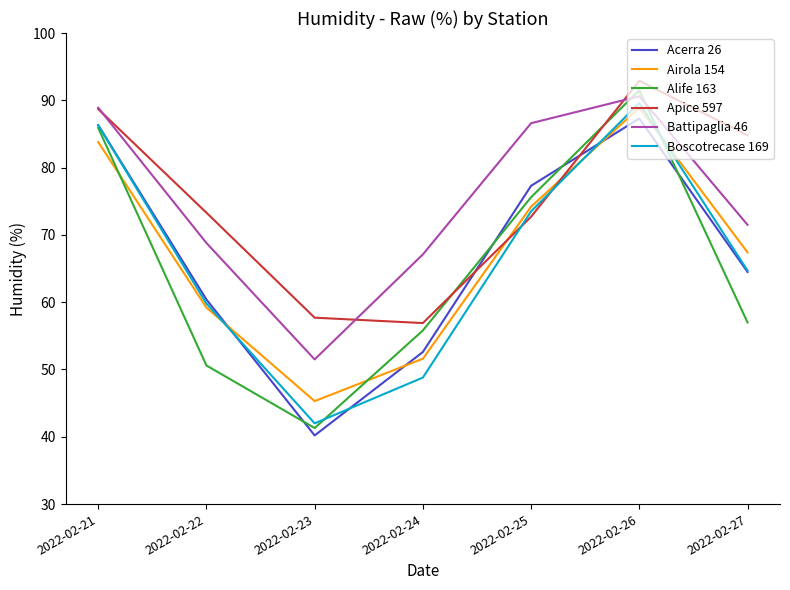

Read the Alife 163 value at 2022-02-27.

57.0